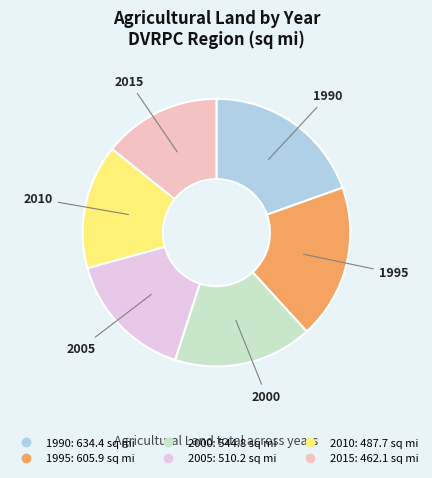

Count the number of slices in the pie.

6